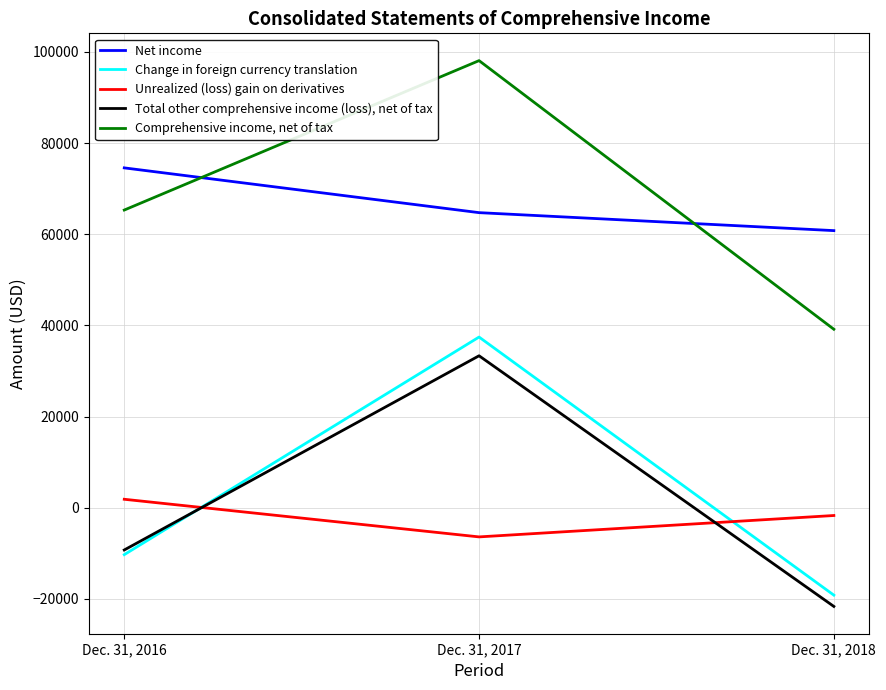

How many values in Change in foreign currency translation are below zero?

2